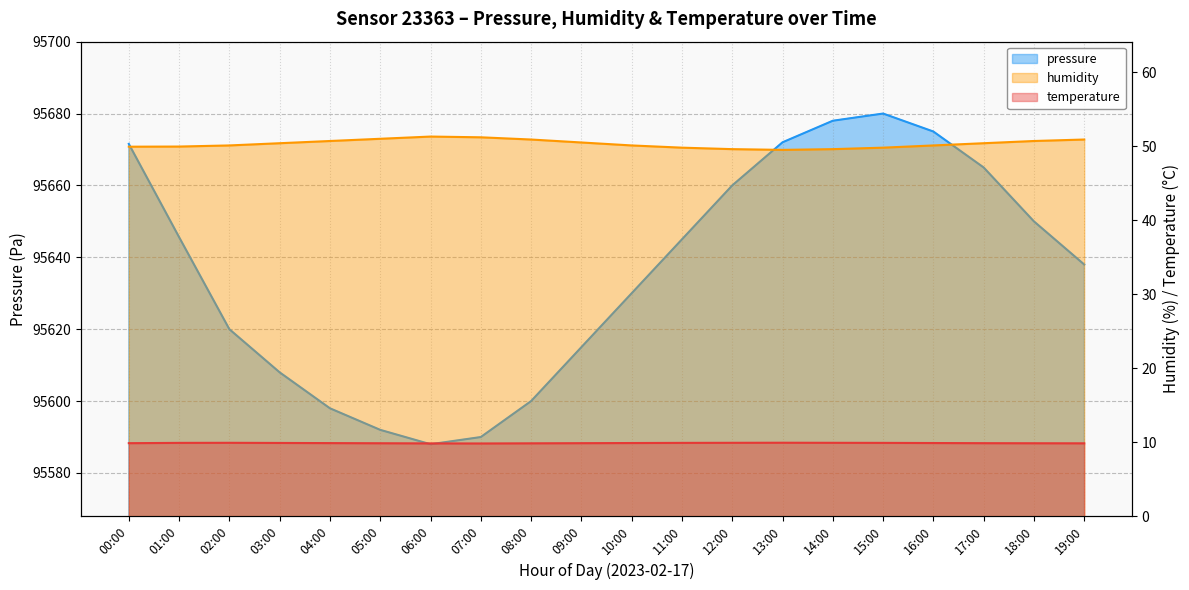

What is the difference between the second highest and second lowest values in the pressure series?

88.0